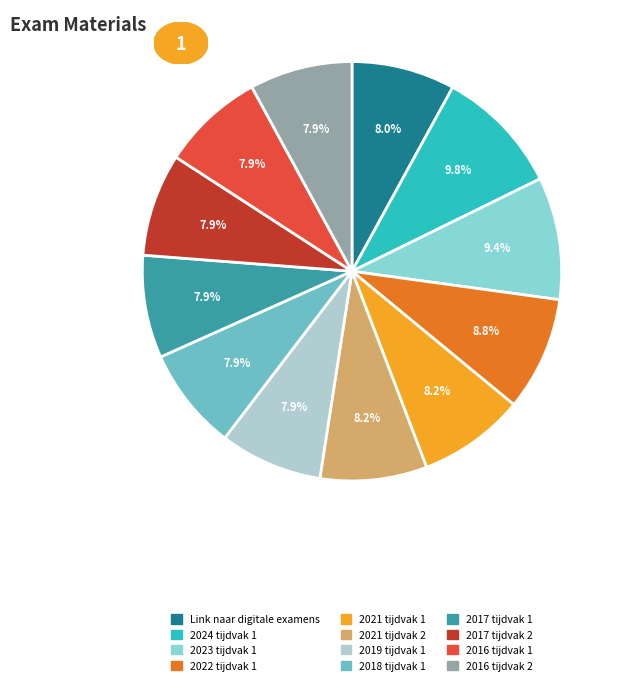

Is 2024 tijdvak 1 the majority of the pie?

No